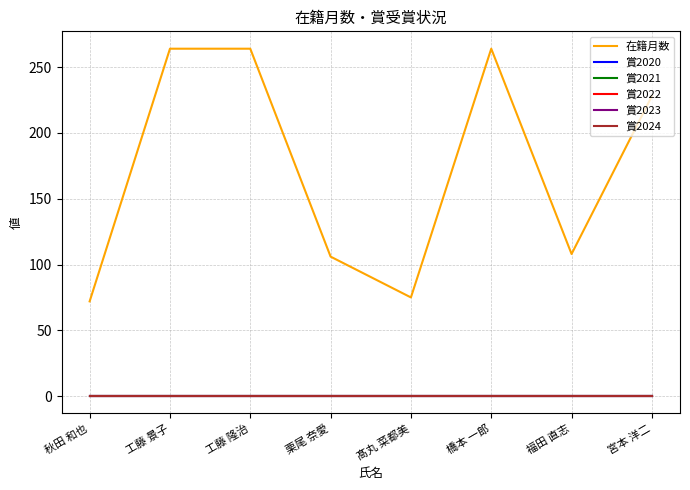

Which category has the highest value in the 賞2023 series?

秋田 和也